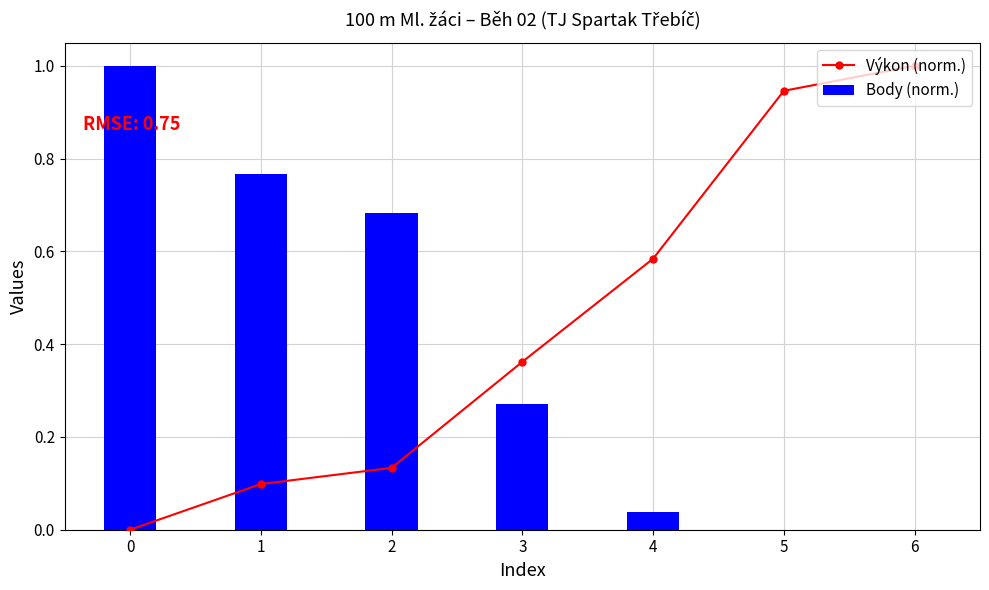

The value of Body (norm.) at 1 is 1.4. True or false?

False